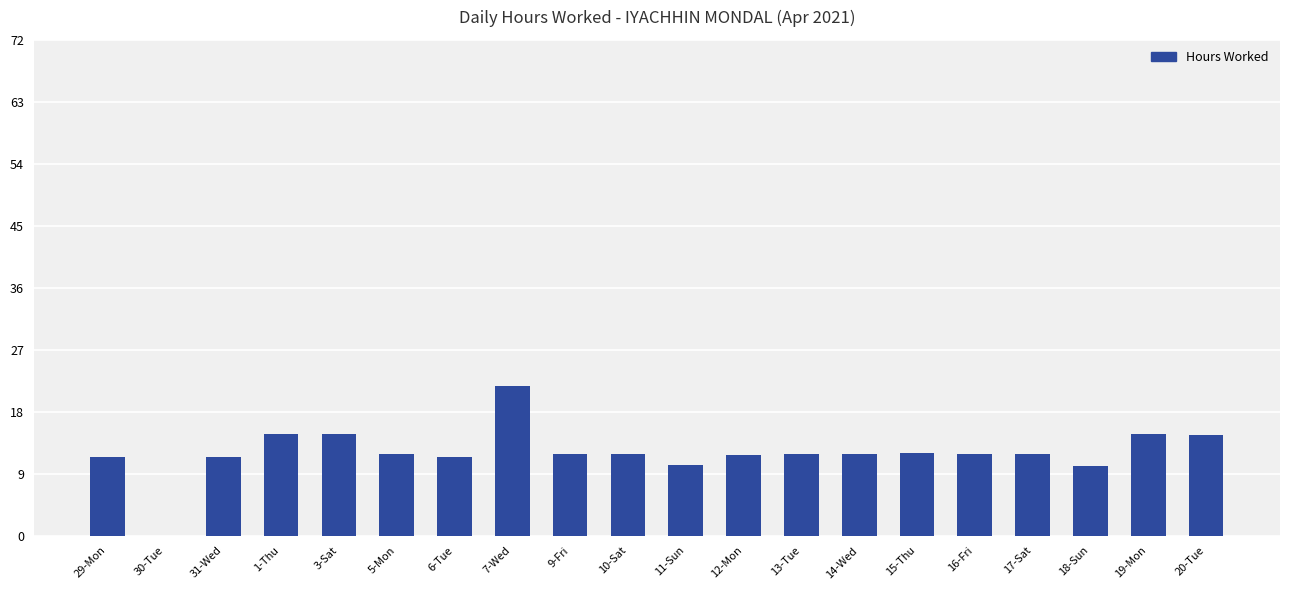

True or false: the data shows 15.1 at 31-Wed.

False